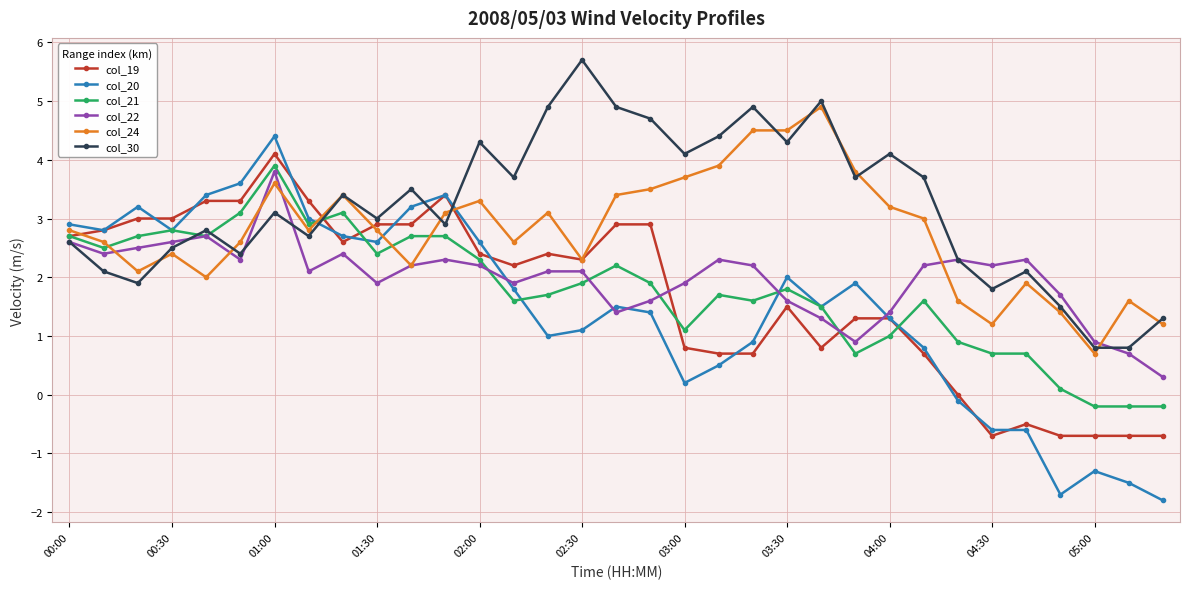

Which series has the largest range (max minus min)?

col_20